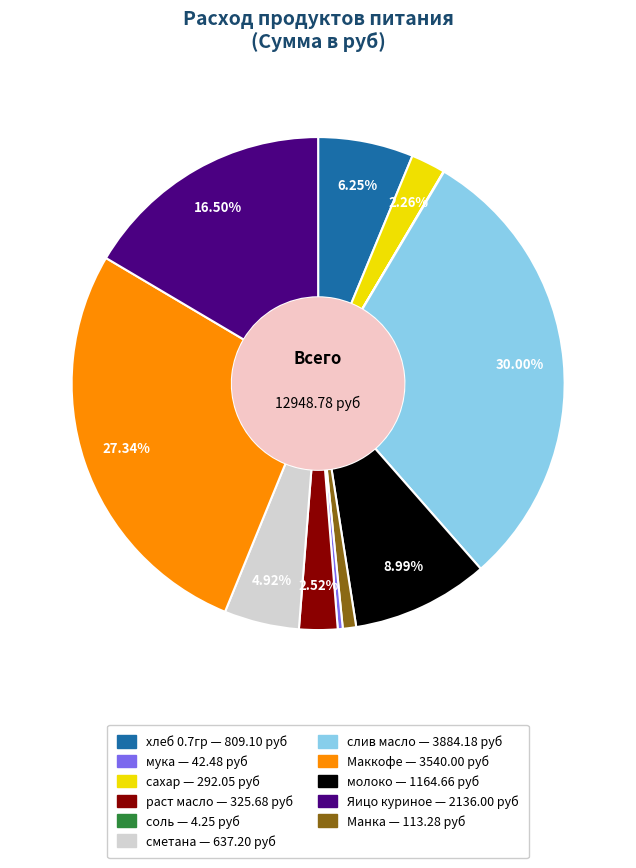

To the nearest percent, what is the average slice percentage?

9%